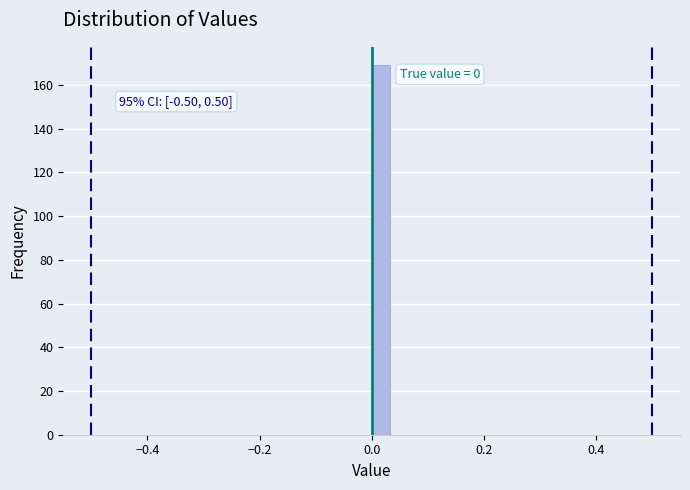

Around what value on the x-axis is the tallest bar? Give the approximate position of its centre, as read against the axis.

0.02